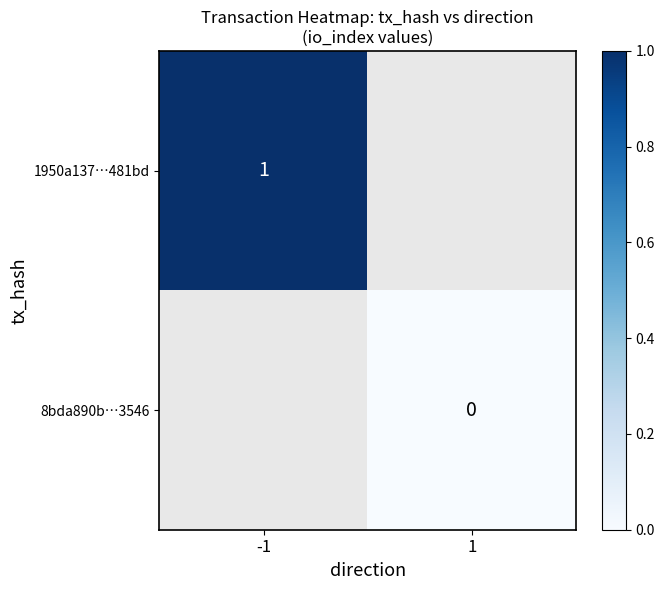

Read the 1950a137…481bd value at -1.

1.0